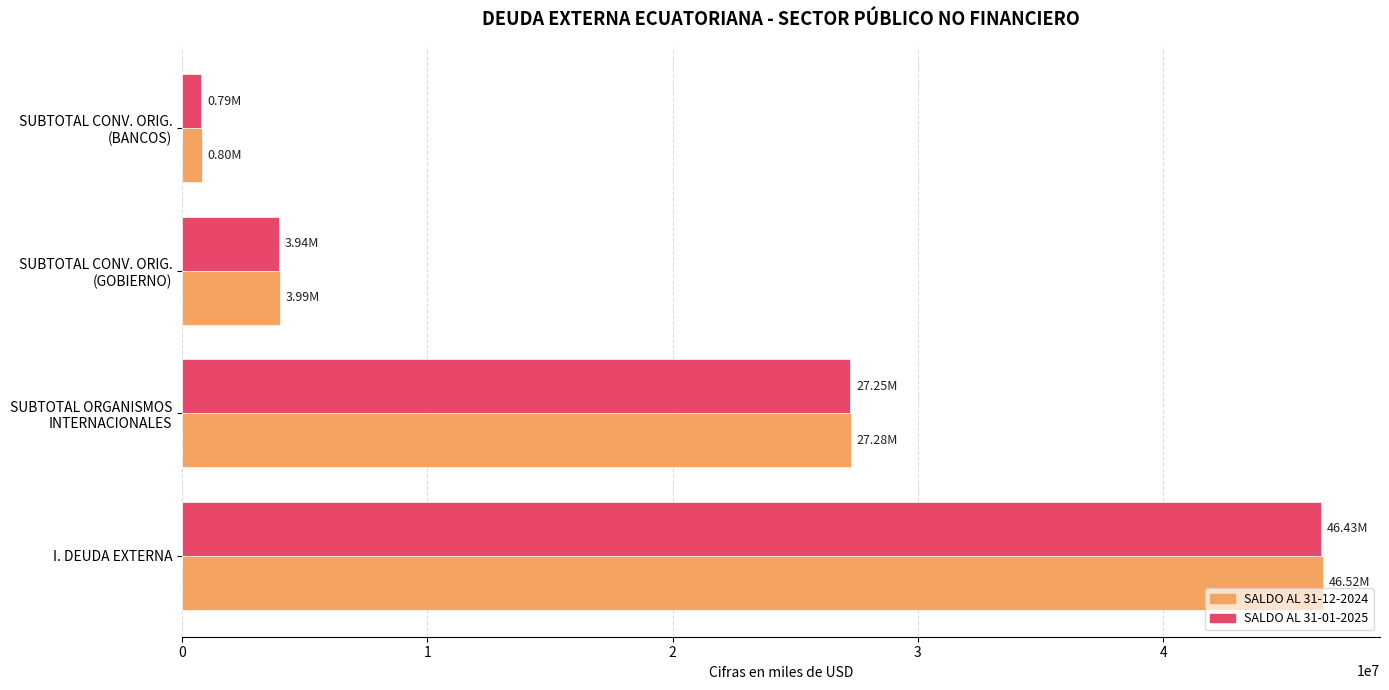

What is the minimum value shown in the chart?

789206.2